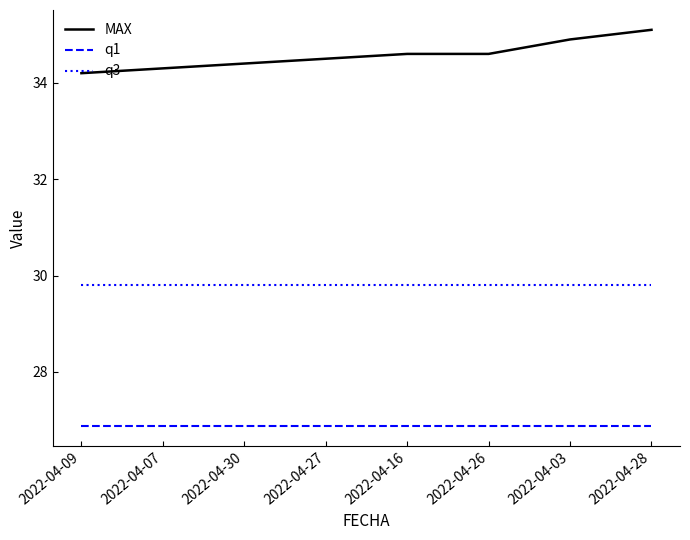

What position from the right is 2022-04-09?

8